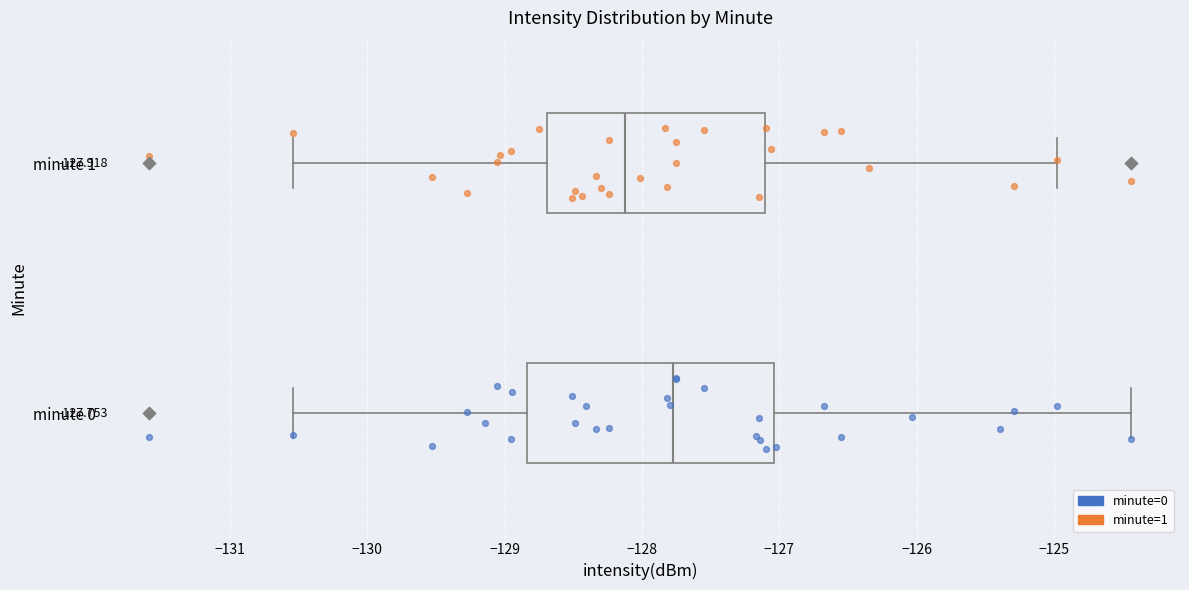

Comparing the boxes themselves (not the whiskers), which one is the widest?

minute 0